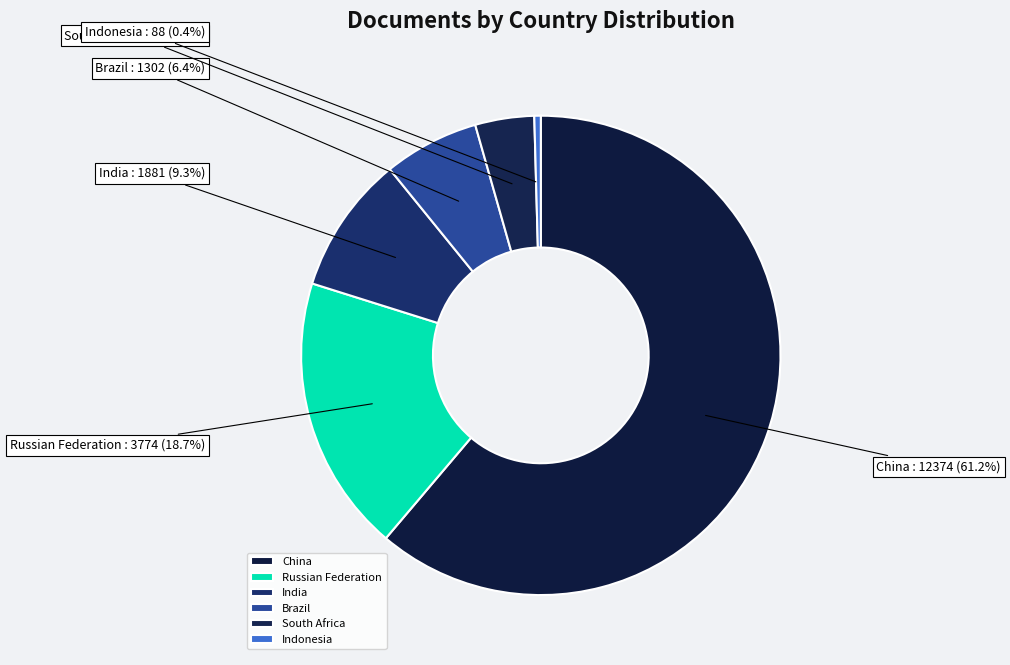

How many segments does this pie chart have?

6